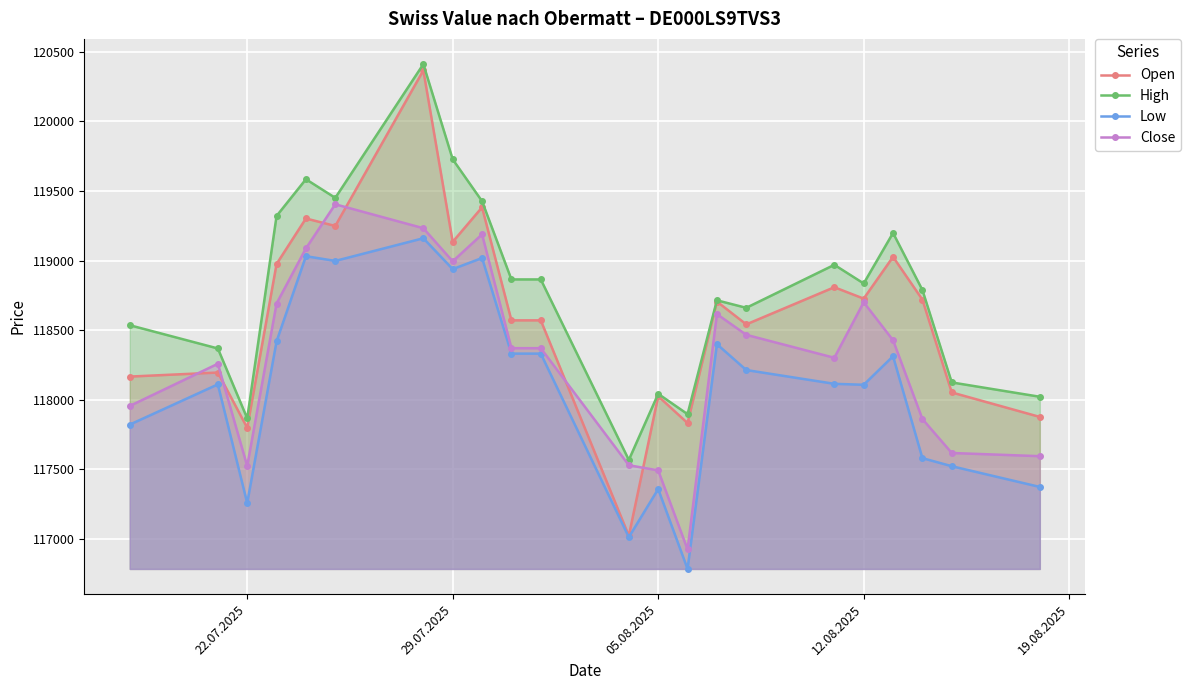

What are all the series names shown in the legend?

Open, High, Low, Close